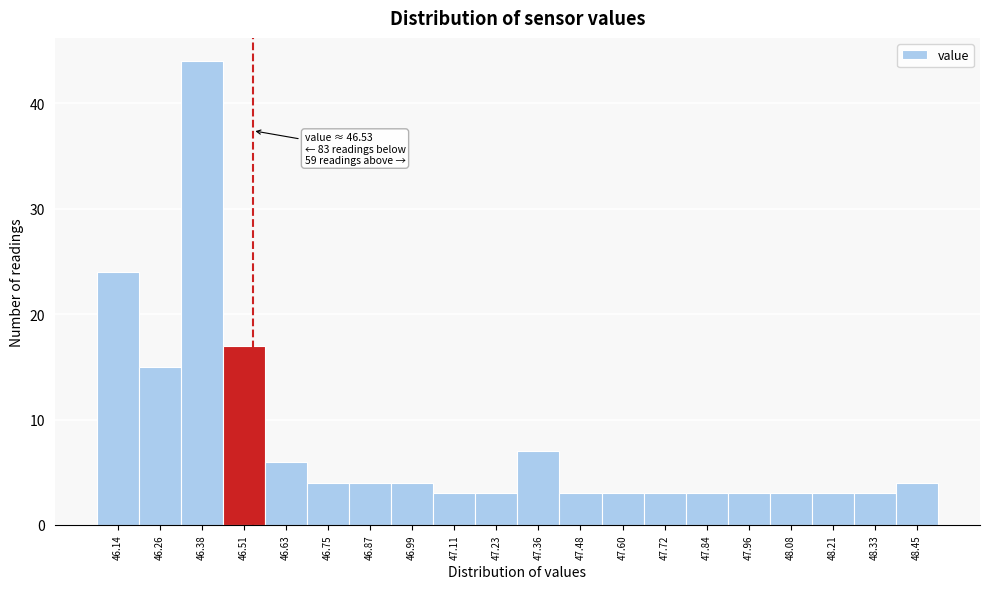

Over which range of the x-axis is the bar tallest?

46.32 to 46.44